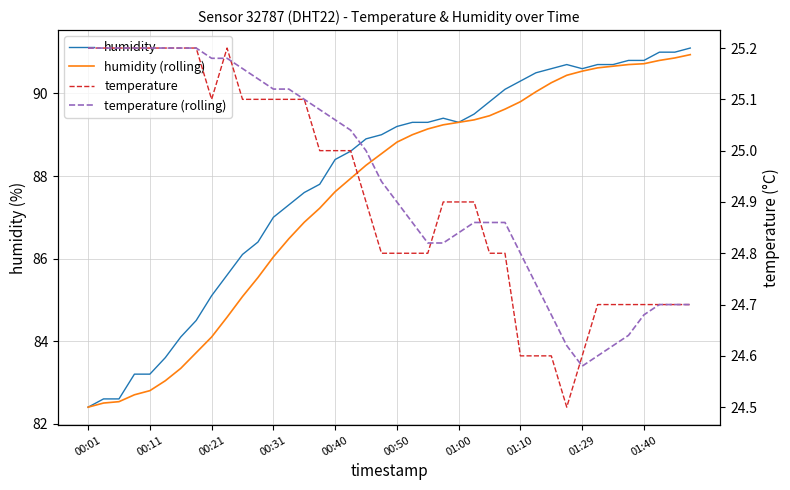

What is the difference between the maximum and minimum values in the humidity series?

8.7